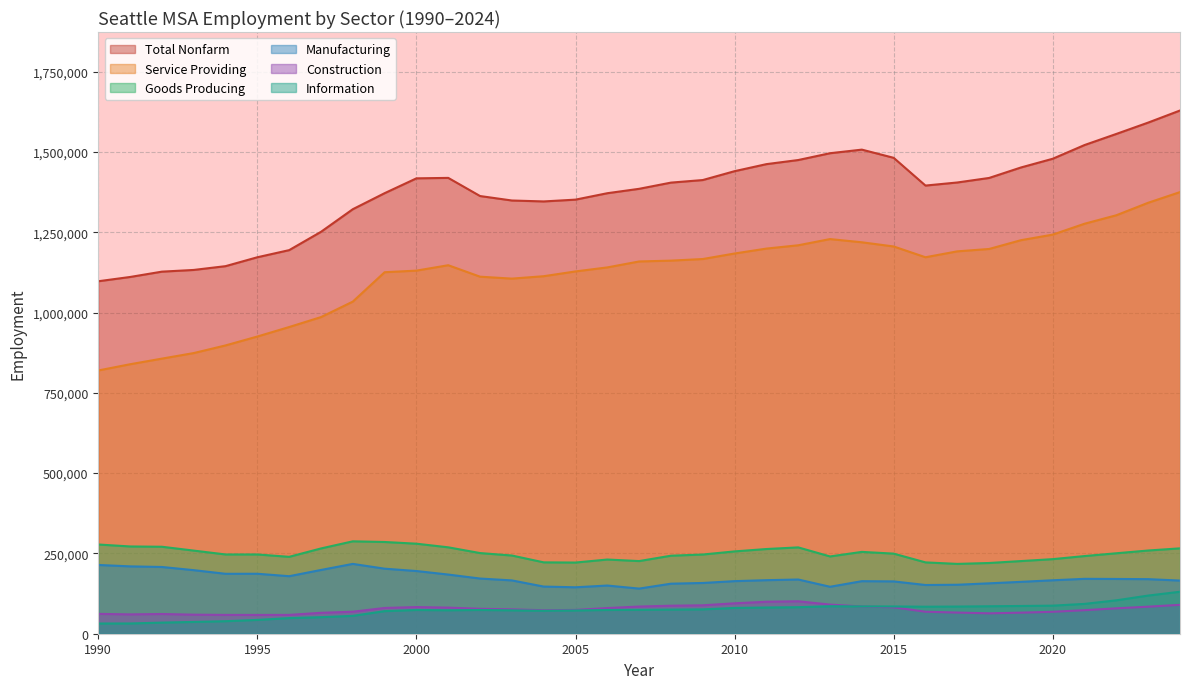

What is the lowest value of the Construction series?

58500